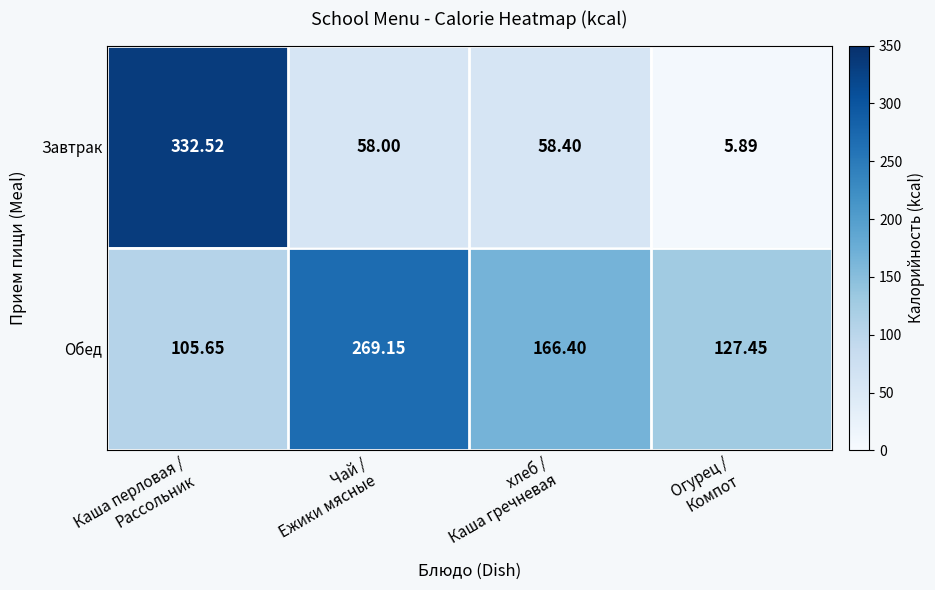

At which category is the sum across all series the highest?

Каша перловая /
Рассольник